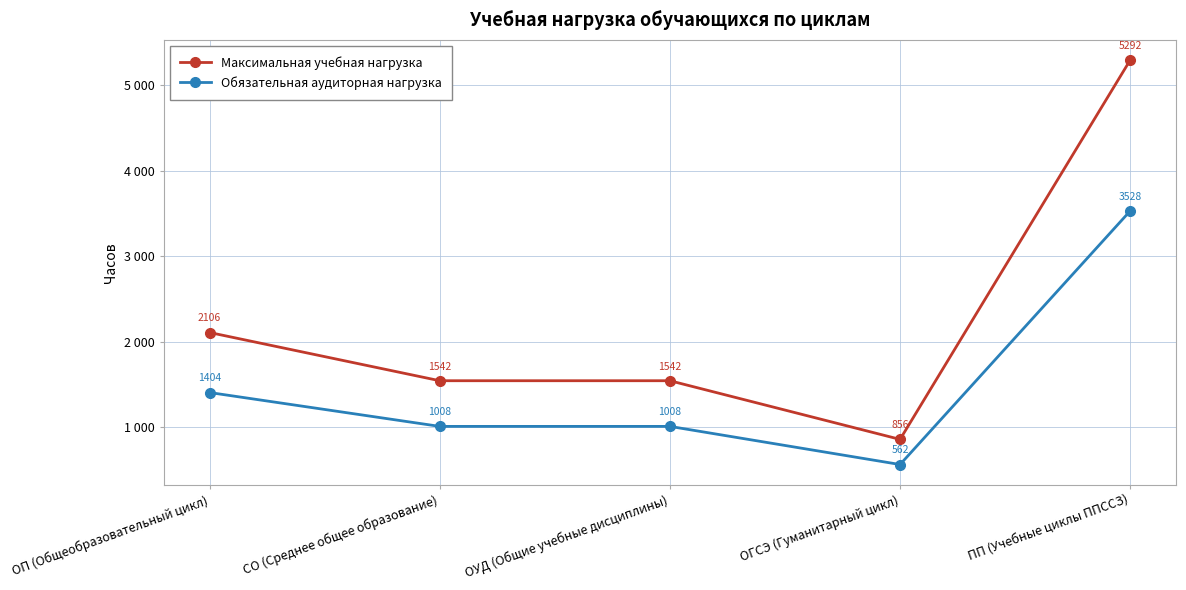

What is the sum of the Обязательная аудиторная нагрузка values at СО (Среднее общее образование) and ОГСЭ (Гуманитарный цикл)?

1570